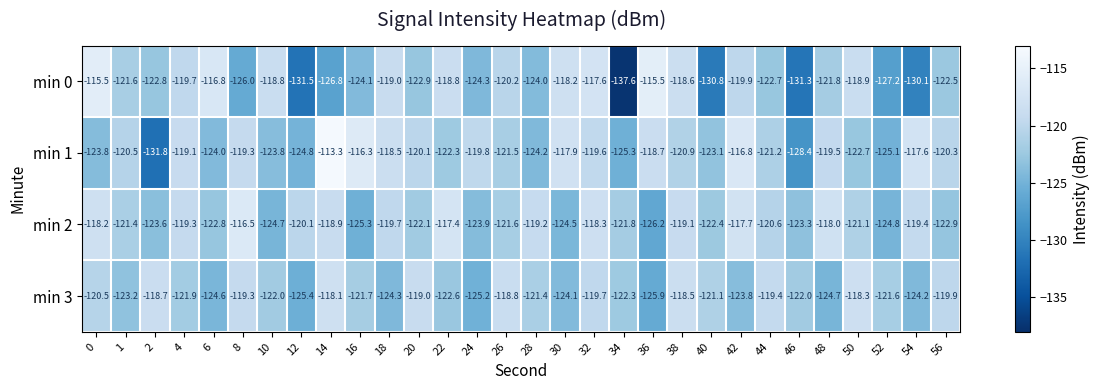

True or false: min 0 has a value of -130.8 at 40.

True